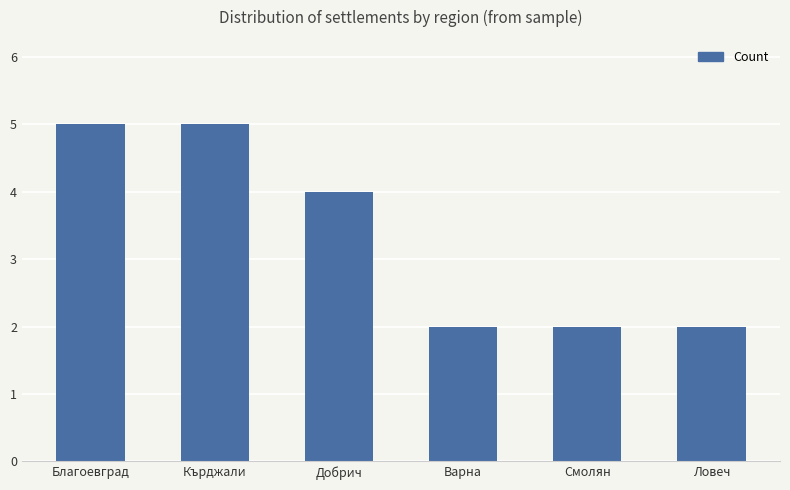

What is the value of the 6th bar from the left?

2